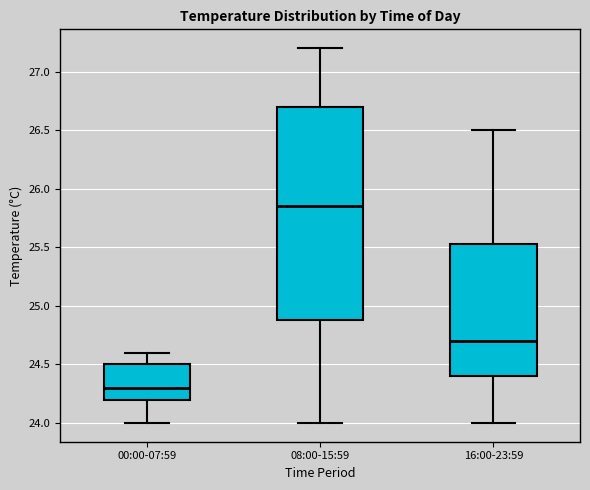

Reading left to right, read every box against the y-axis: the position of its median line, the range the box covers, and the ends of its whiskers. The values are not printed on the chart, so give them approximately, as read against the axis.

00:00-07:59: median 24.30, box 24.20 to 24.50, whiskers 24.00 to 24.60
08:00-15:59: median 25.85, box 24.90 to 26.70, whiskers 24.00 to 27.20
16:00-23:59: median 24.70, box 24.40 to 25.55, whiskers 24.00 to 26.50